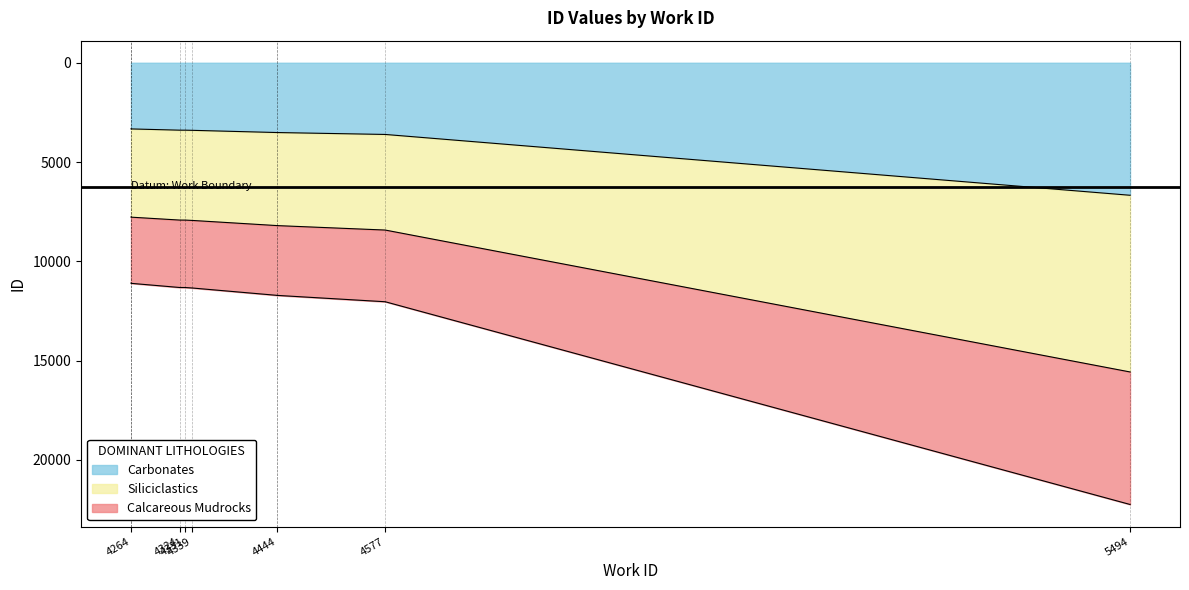

True or false: the data has more than 0 interior local peaks.

False